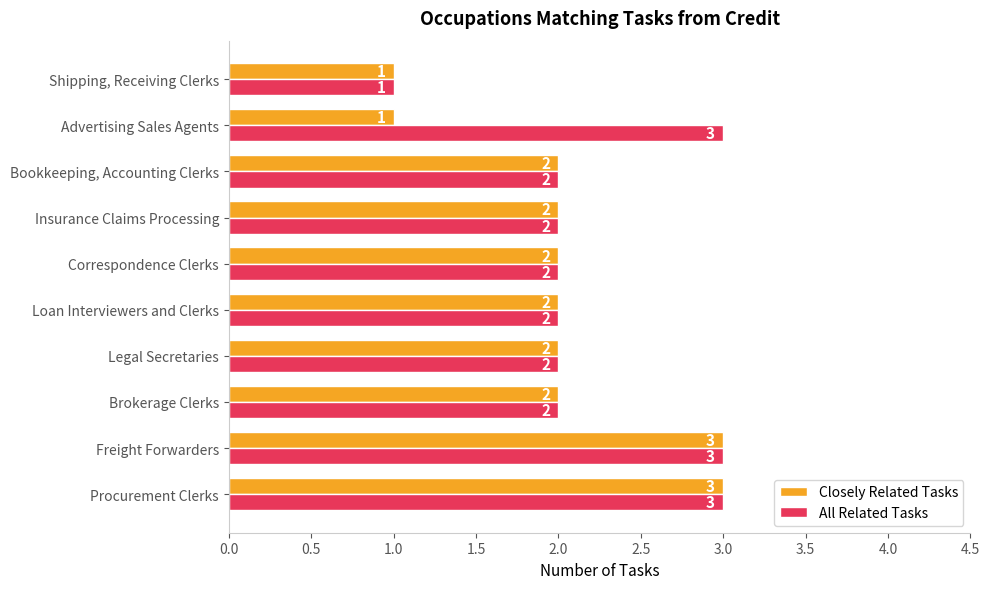

How many data points does each series have?

10